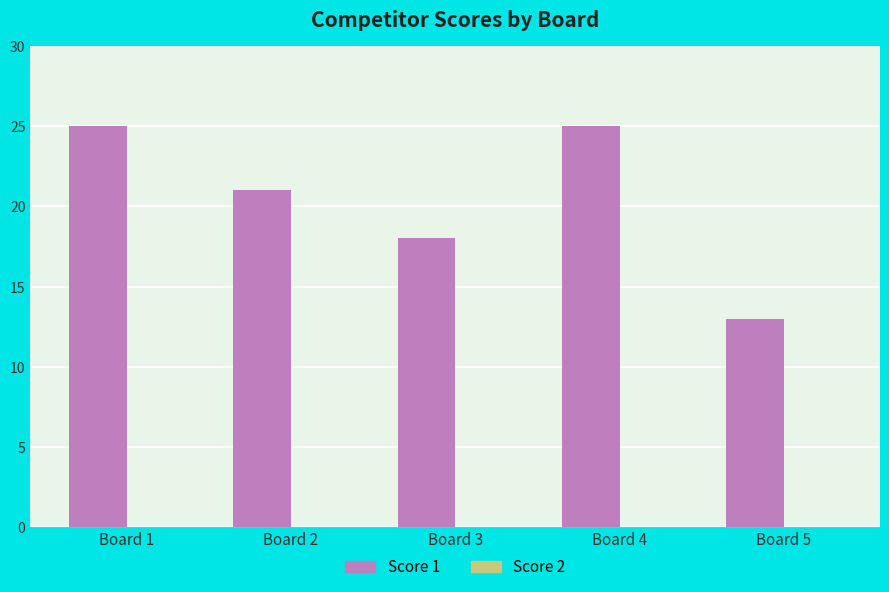

Reading left to right, what are all the values shown in this chart?

Board 1=25	Board 2=21	Board 3=18	Board 4=25	Board 5=13